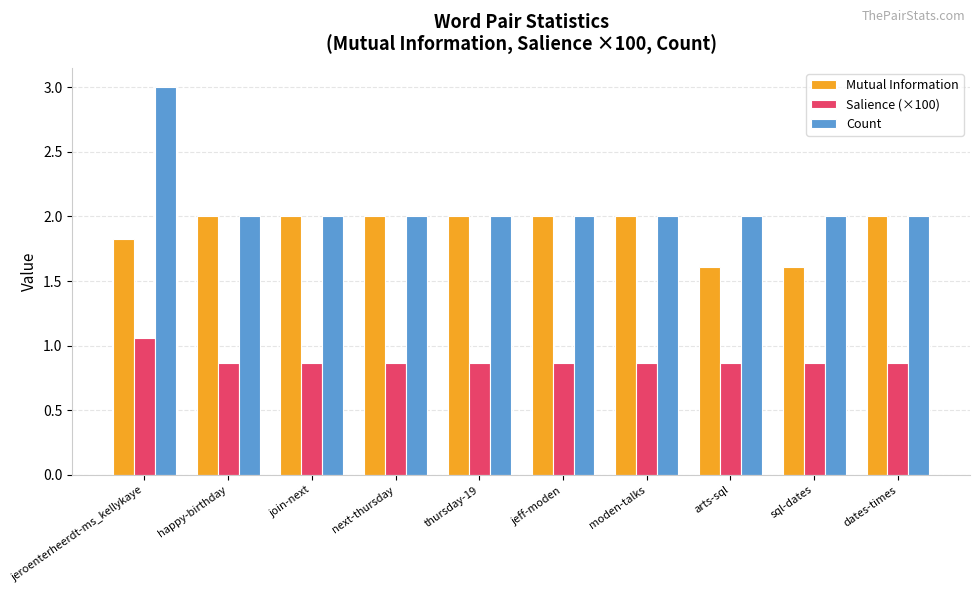

What value does the Count series have at arts-sql?

2.0